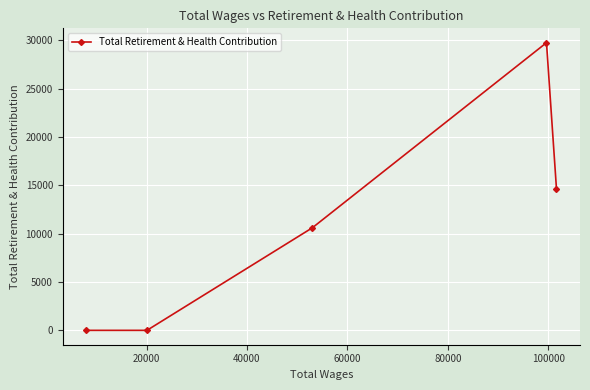

What is the sum of all values?

54985